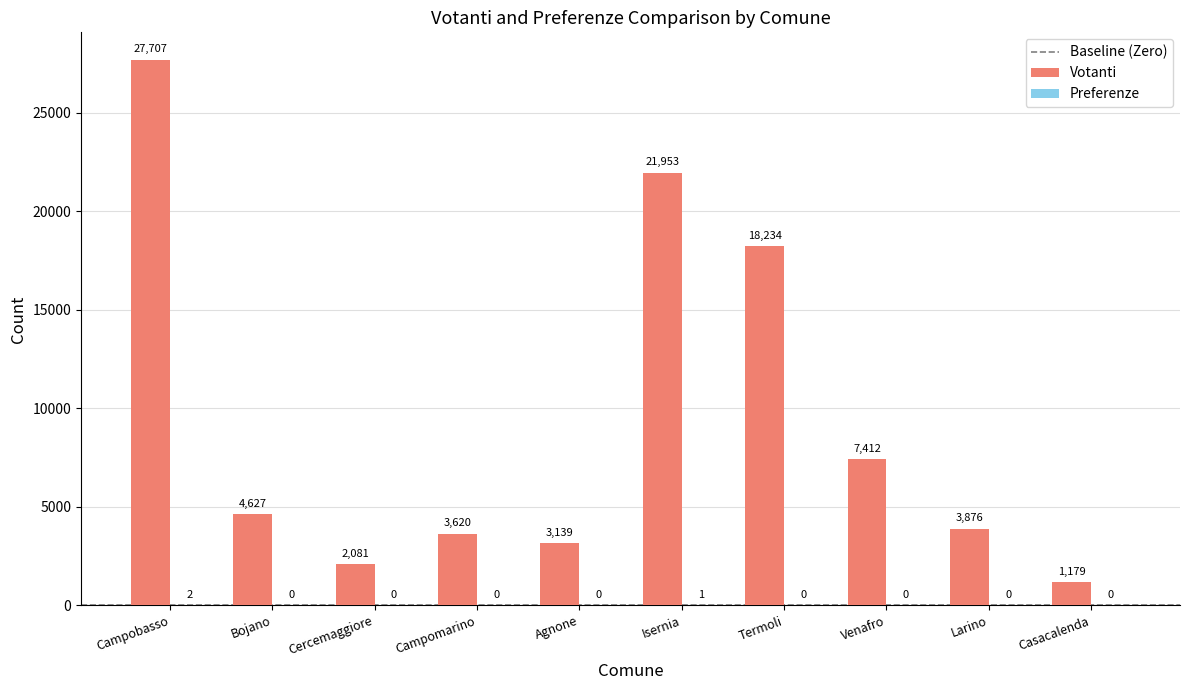

At which category is the sum across all series the highest?

Campobasso